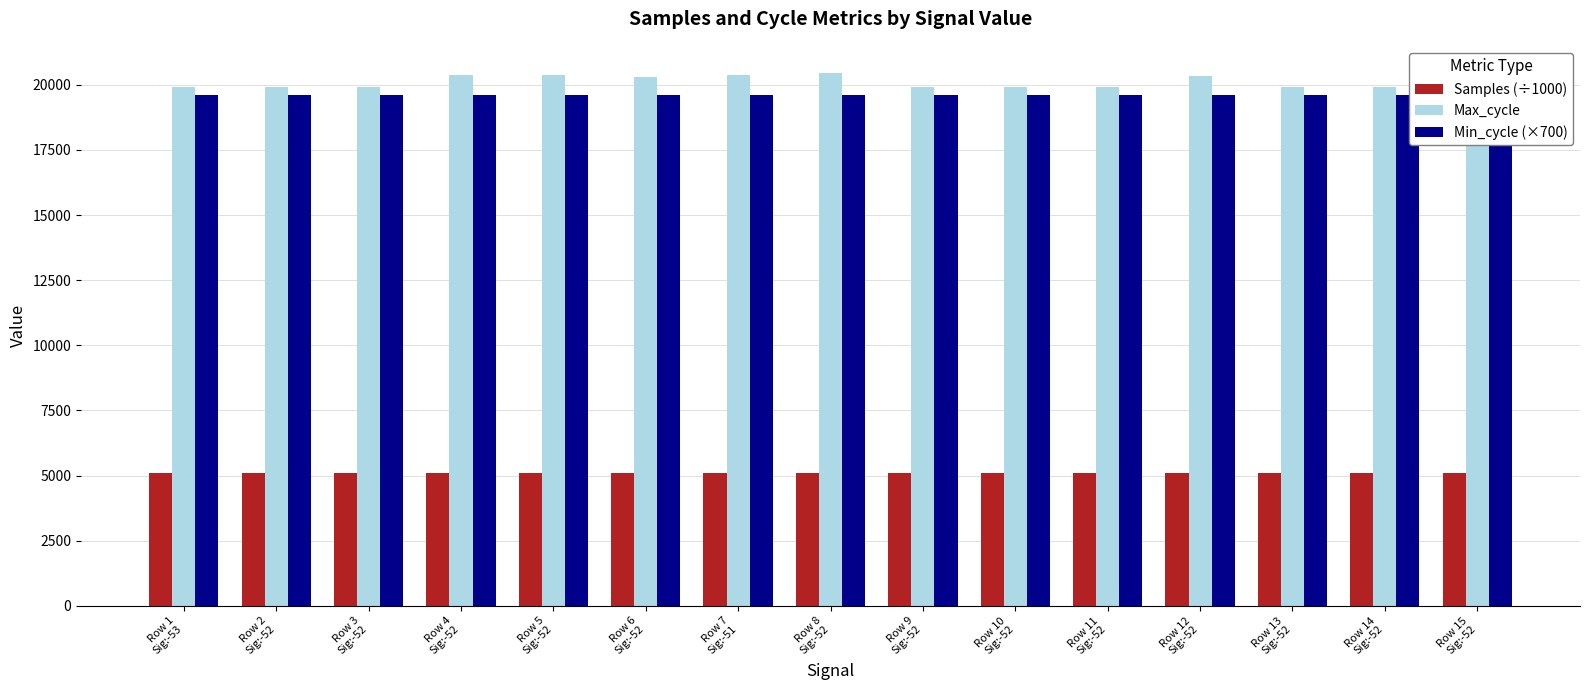

Which series has the largest range (max minus min)?

Max_cycle